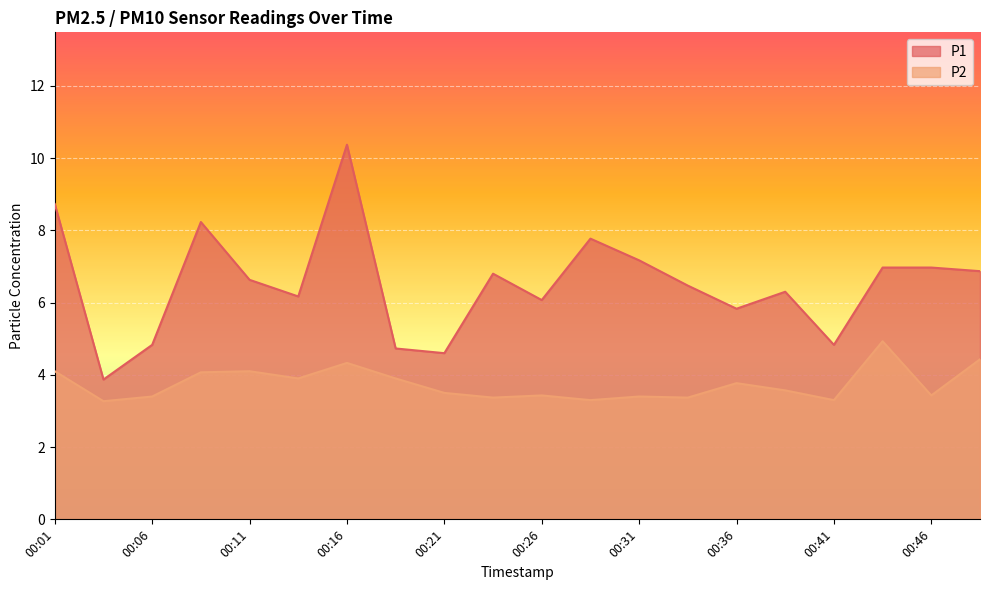

What are all the series names shown in the legend?

P1, P2